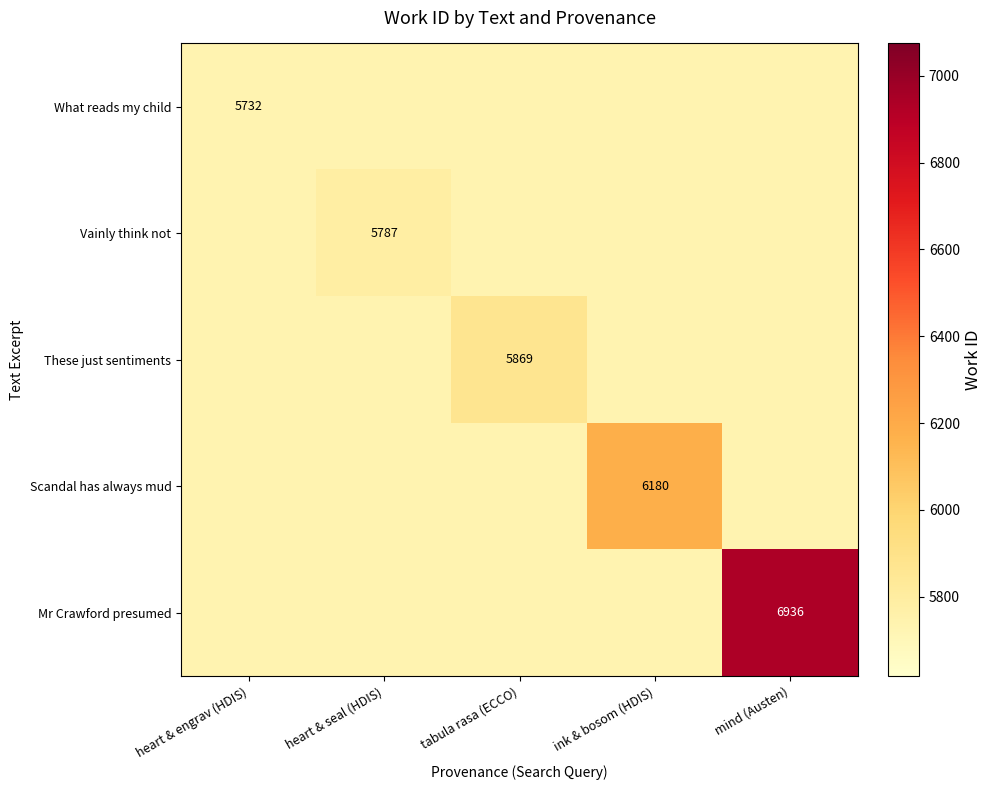

Which series has the largest total across all categories?

Mr Crawford presumed